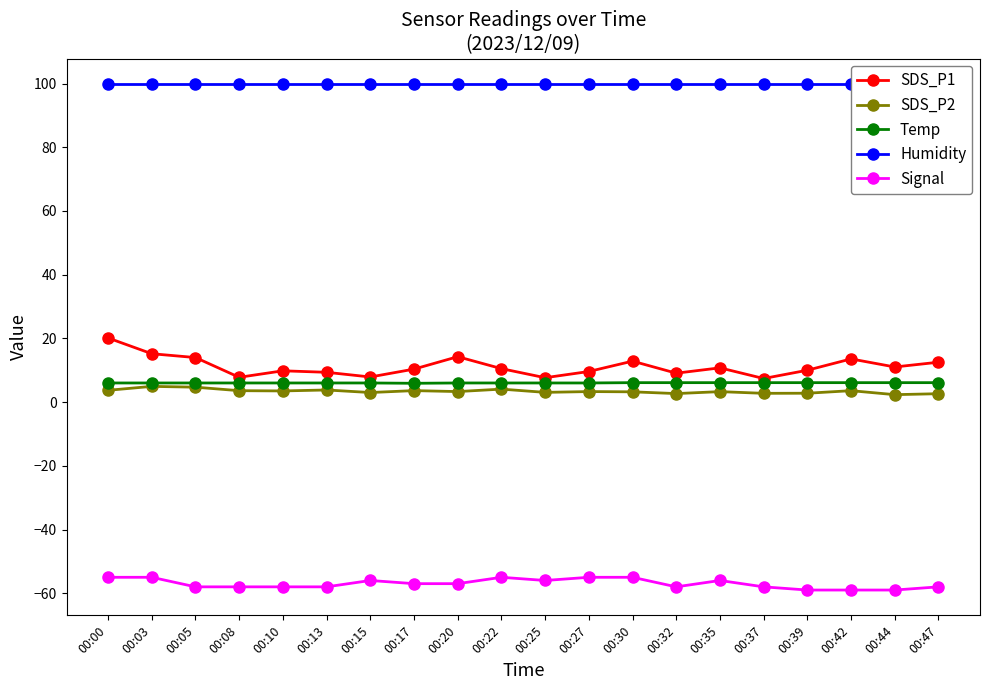

True or false: Temp and SDS_P1 intersect in this chart.

False